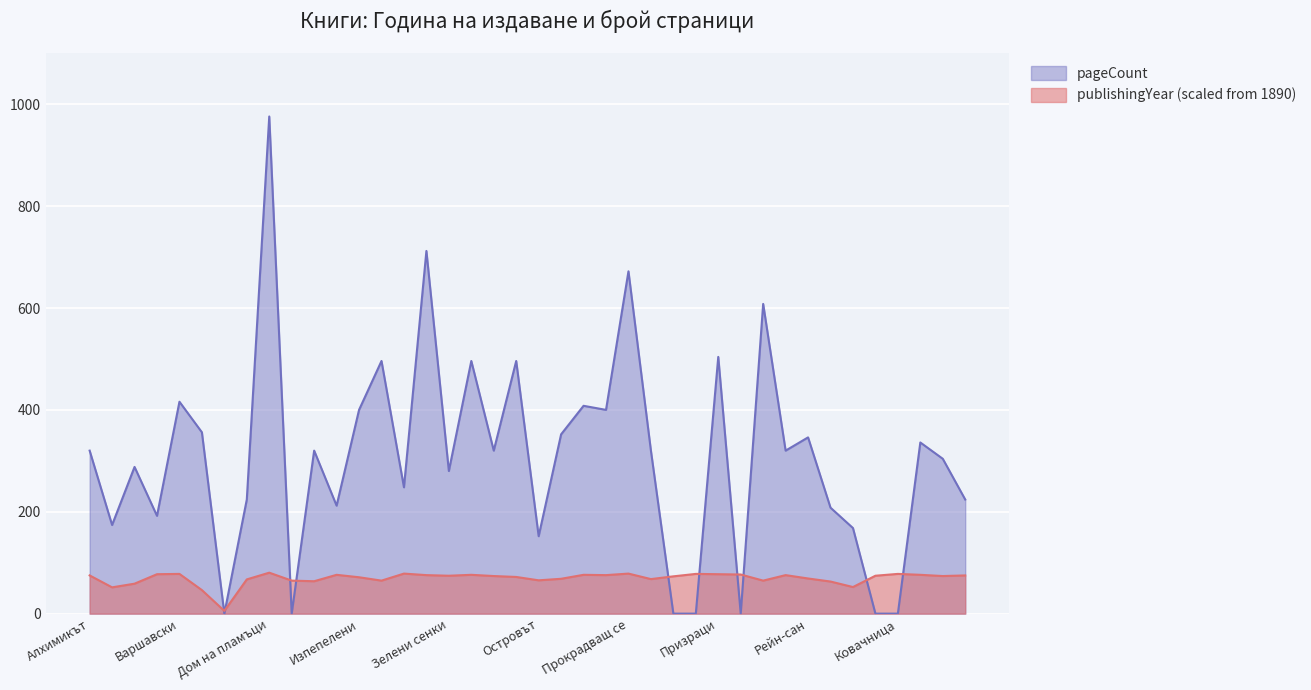

What is the sum of all publishingYear values?

2770.8